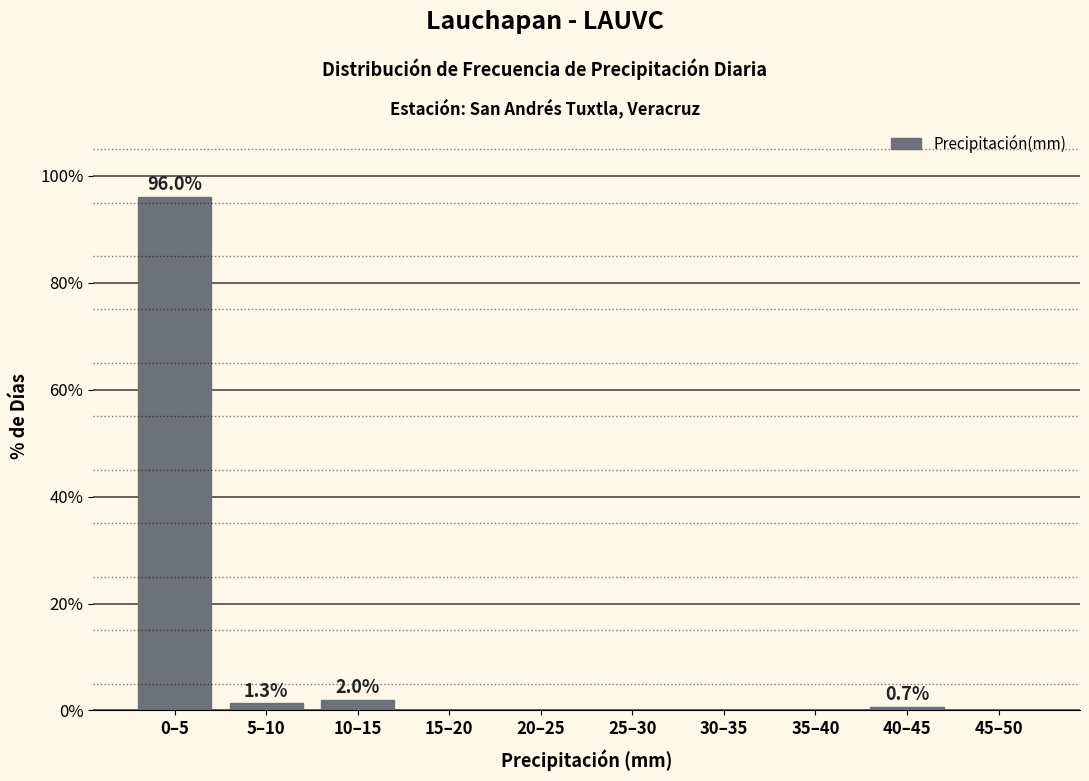

Reading right to left, transcribe all the data shown in this chart.

45–50=0.0	40–45=0.7	35–40=0.0	30–35=0.0	25–30=0.0	20–25=0.0	15–20=0.0	10–15=2.0	5–10=1.3	0–5=96.0